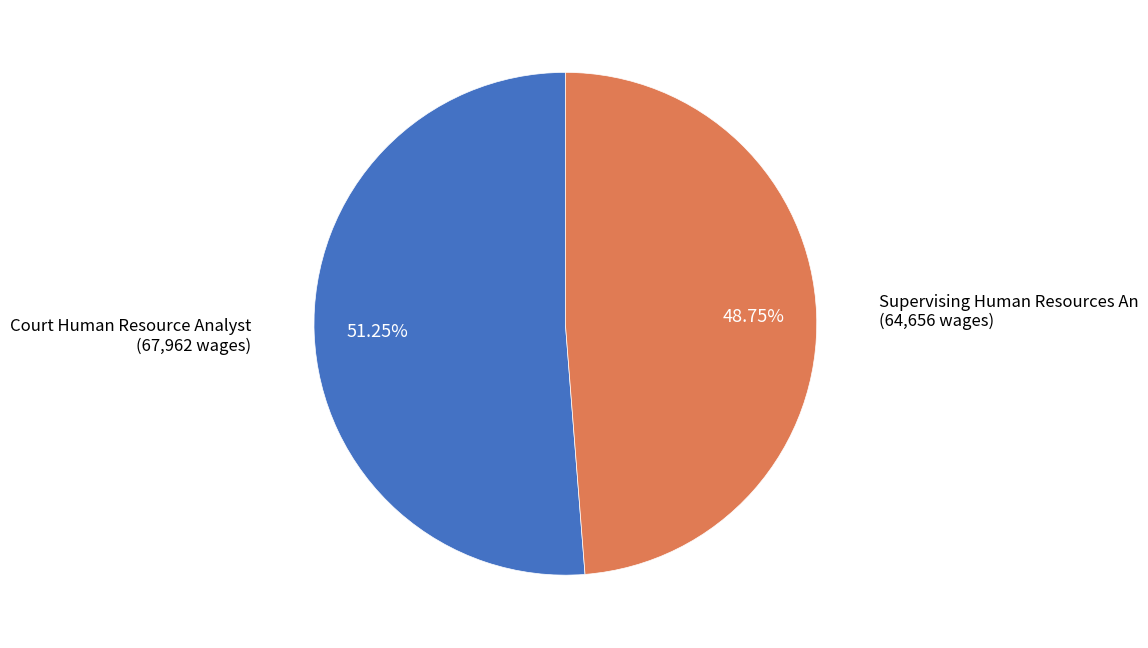

Is there a majority slice in this chart?

Yes